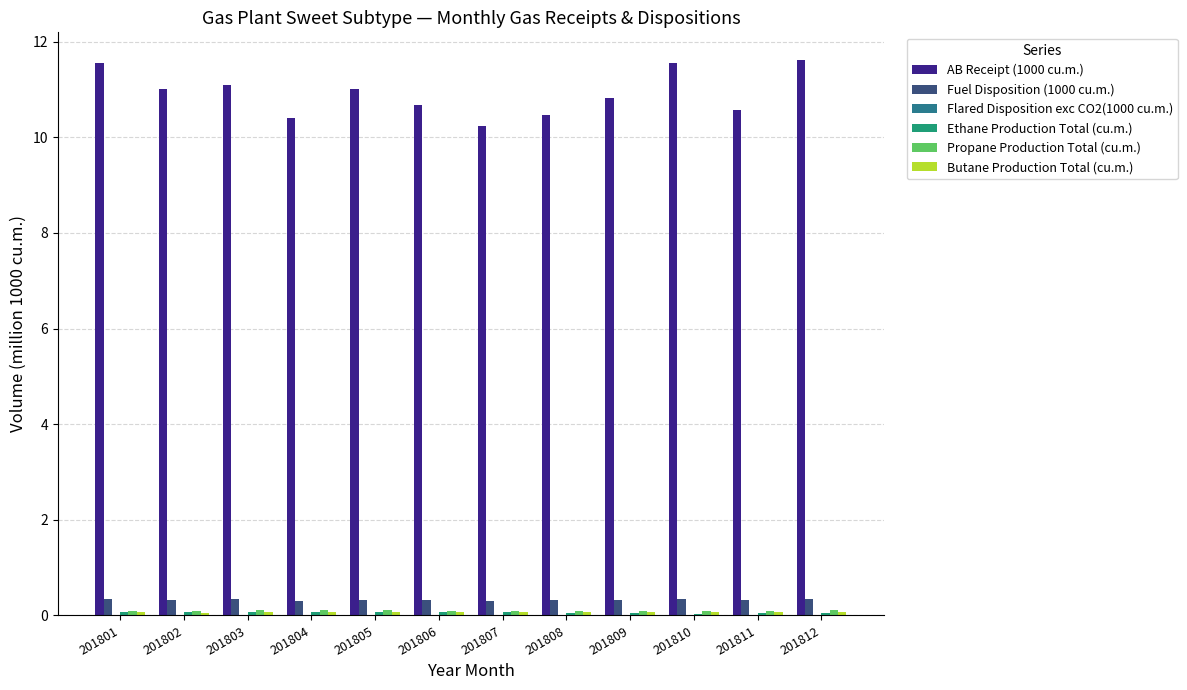

The AB Receipt (1000 cu.m.) series shows 4.8 at 201808. True or false?

False